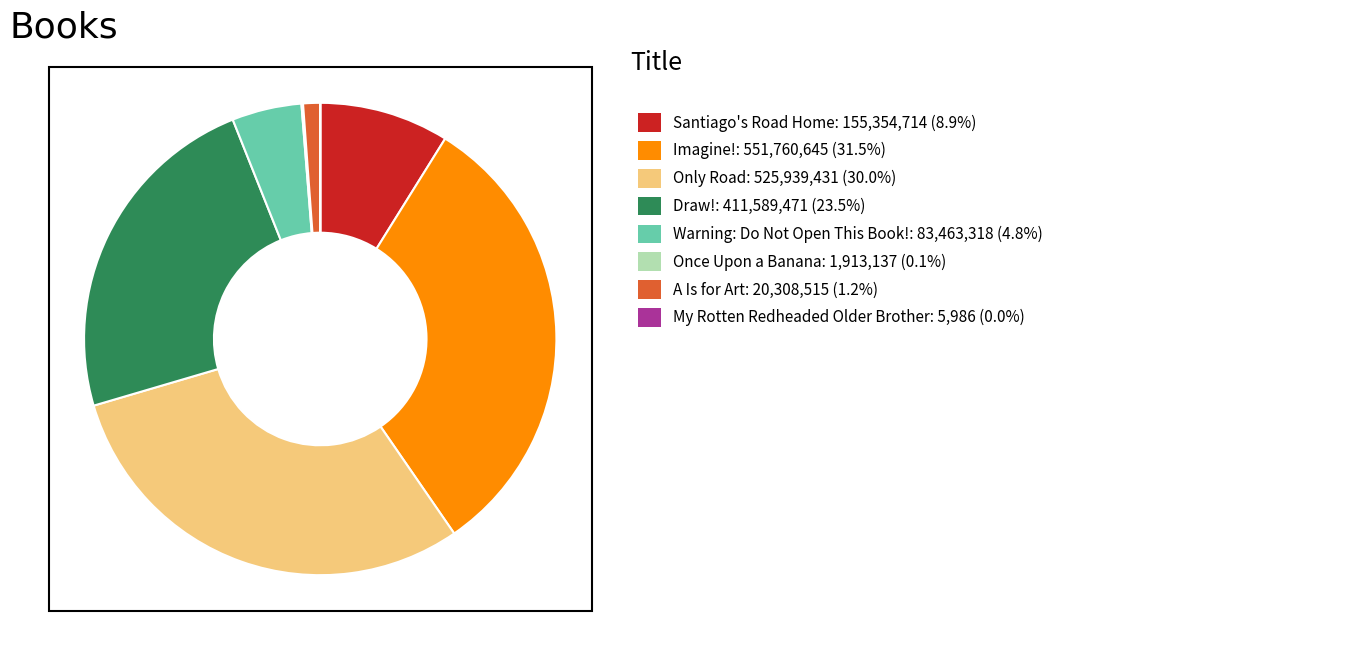

Does any single category account for the majority?

No